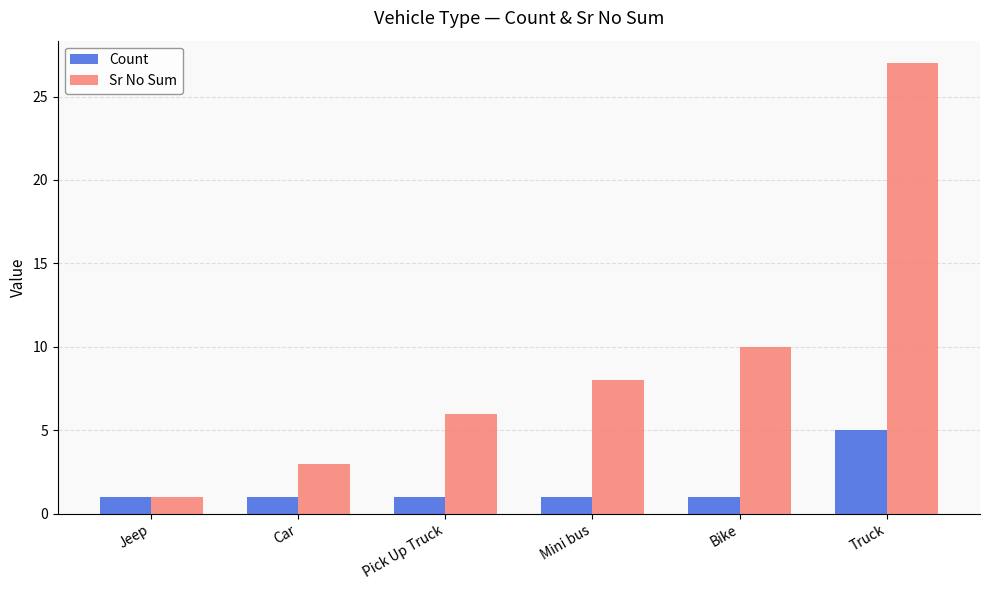

What is the minimum value for Count?

1